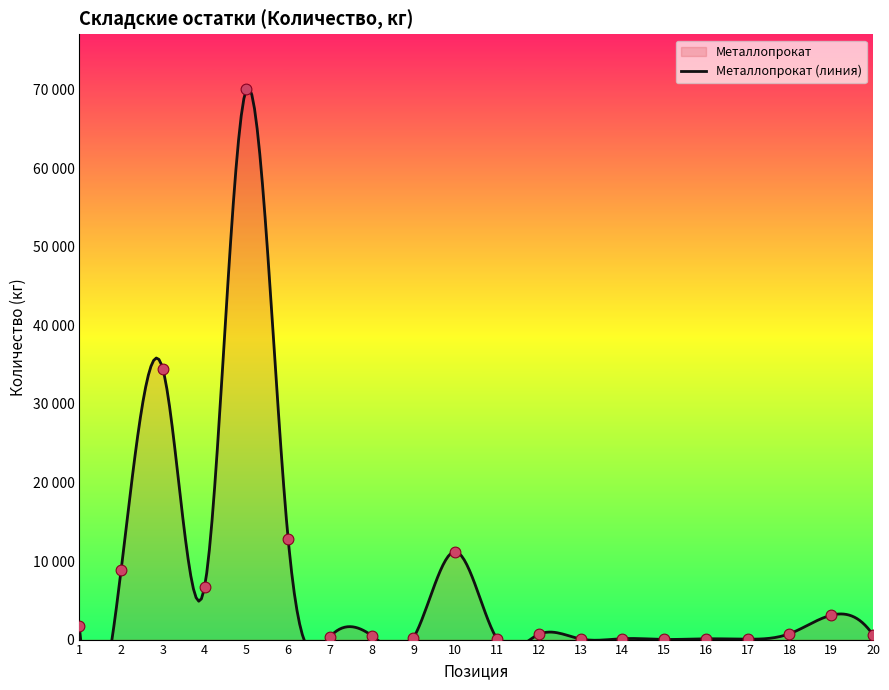

Which has a higher value, 7 or 6?

6